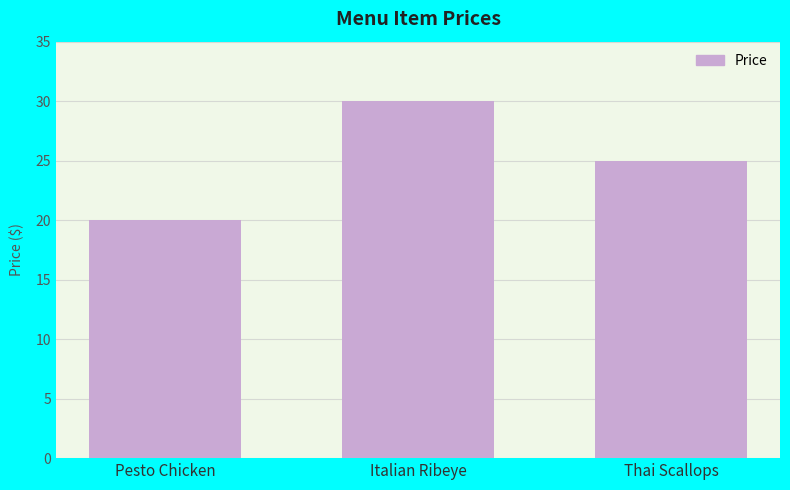

List the labels in order of value, largest first.

Italian Ribeye, Thai Scallops, Pesto Chicken